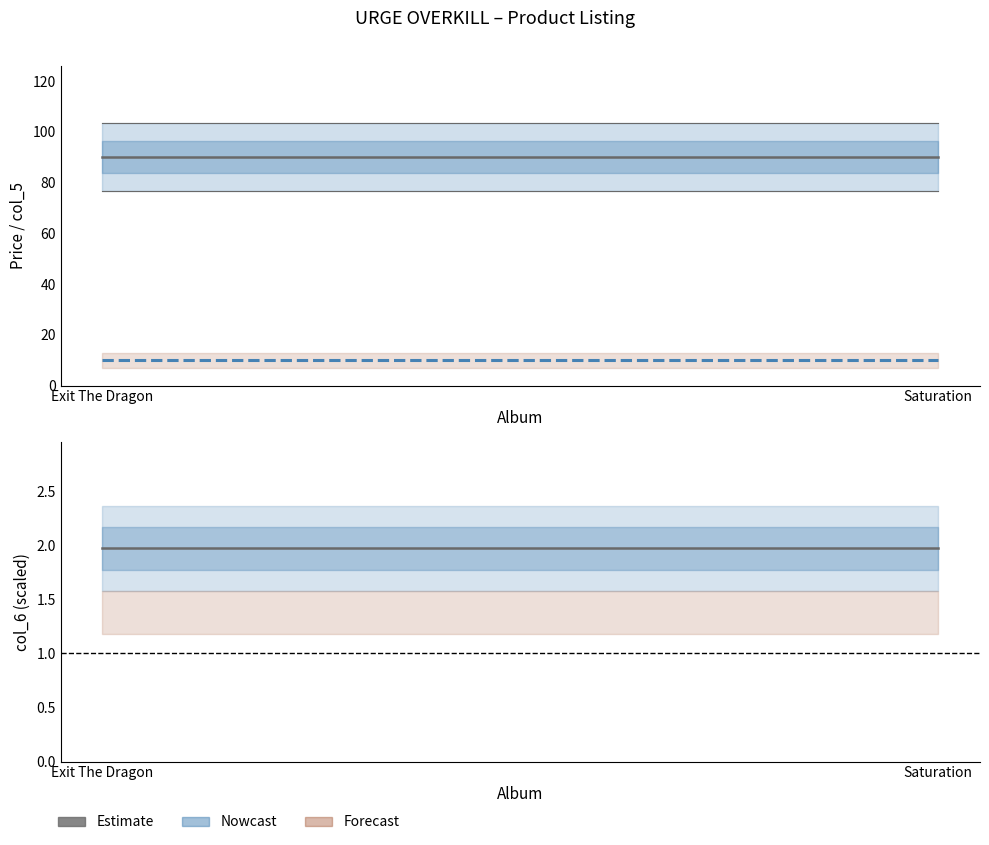

What is the maximum value for col_5?

90.0